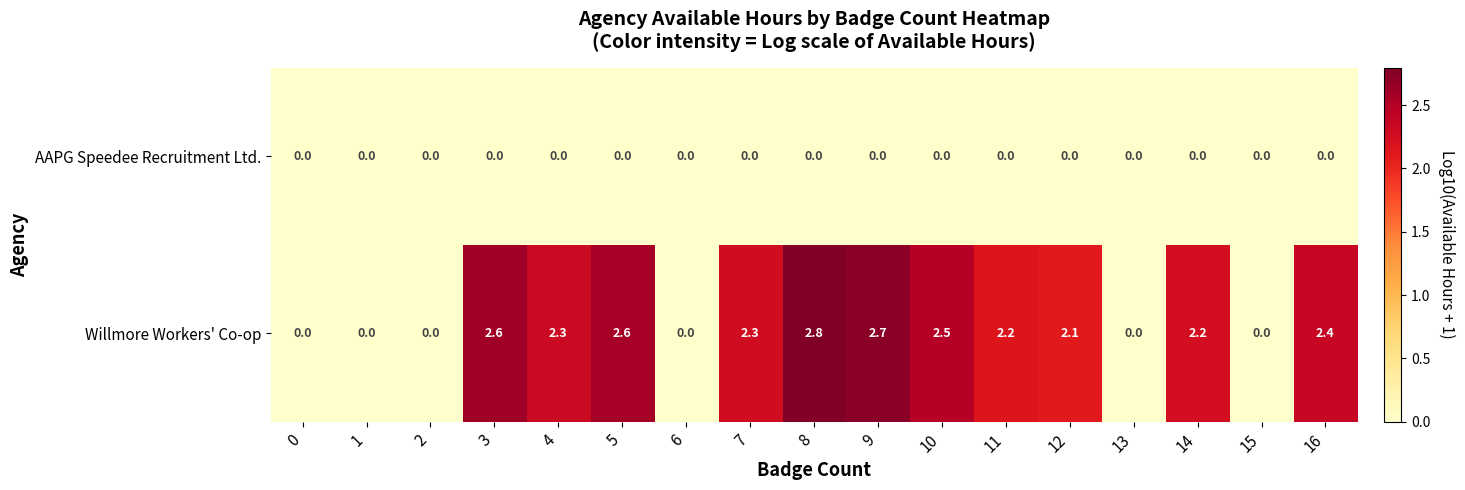

Rank the series by their maximum value, from highest to lowest.

Willmore Workers' Co-op, AAPG Speedee Recruitment Ltd.